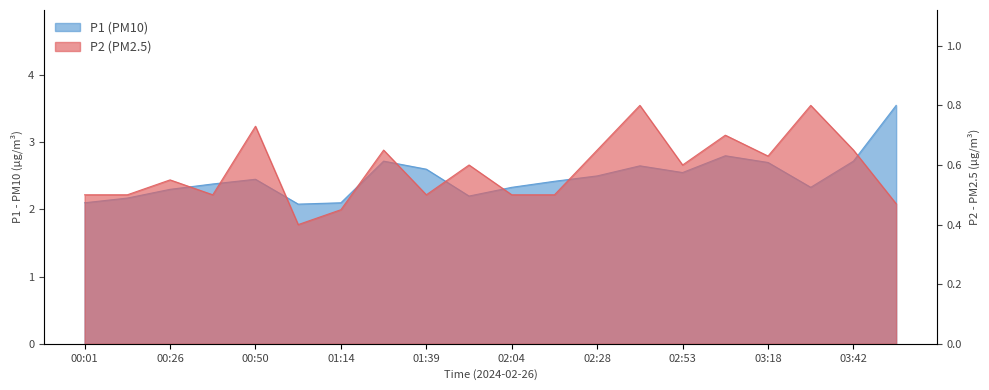

Where is P2 nearest to the value 0?

01:02